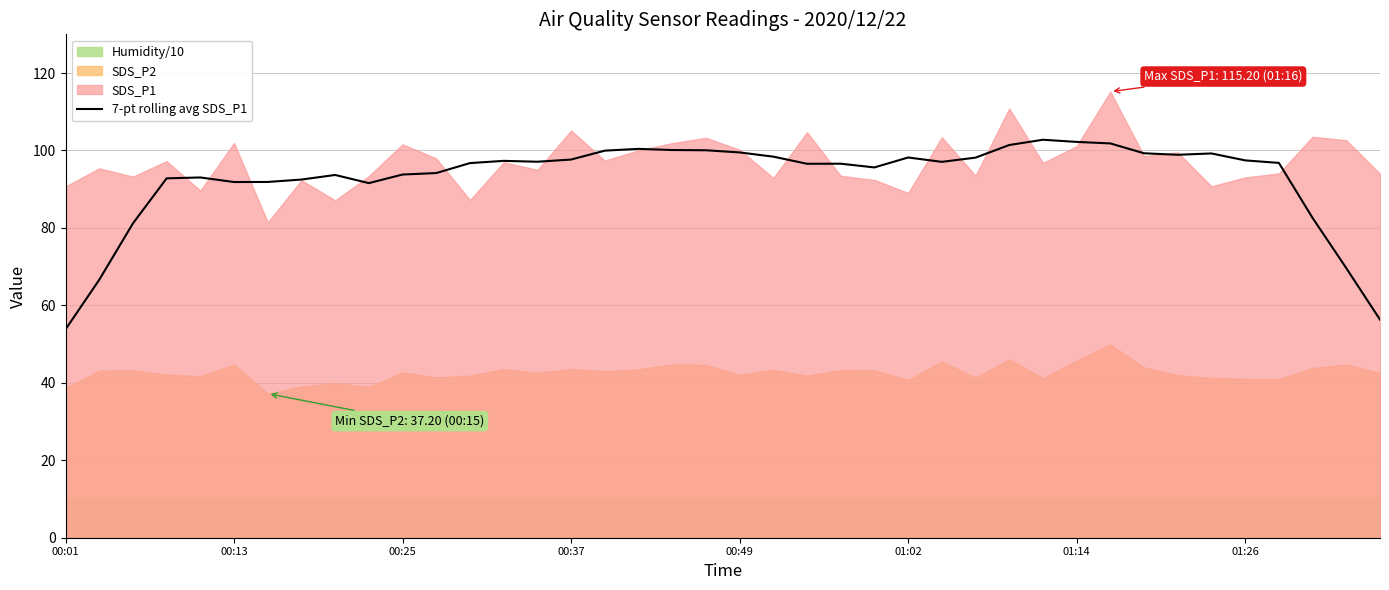

Reading right to left, transcribe all the data shown in this chart.

56.3	69.6	82.6	96.8	97.4	99.2	98.9	99.3	101.8	102.2	102.8	101.4	98.2	97.1	98.2	95.6	96.6	96.6	98.4	99.5	100.1	100.1	100.4	100.0	97.7	97.1	97.3	96.7	94.2	93.8	91.6	93.7	92.5	91.9	91.9	93.0	92.8	81.2	66.6	53.8